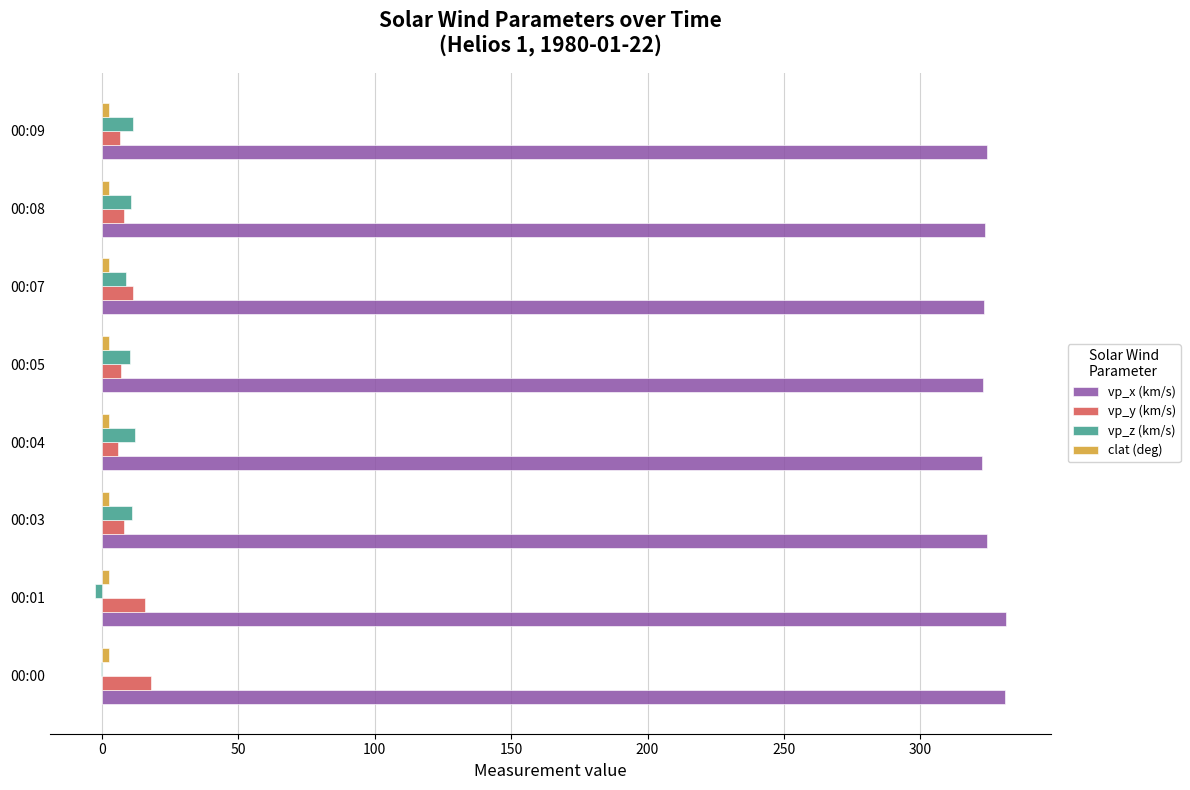

Is it true that vp_y (km/s) equals 7.9 at 00:08?

True